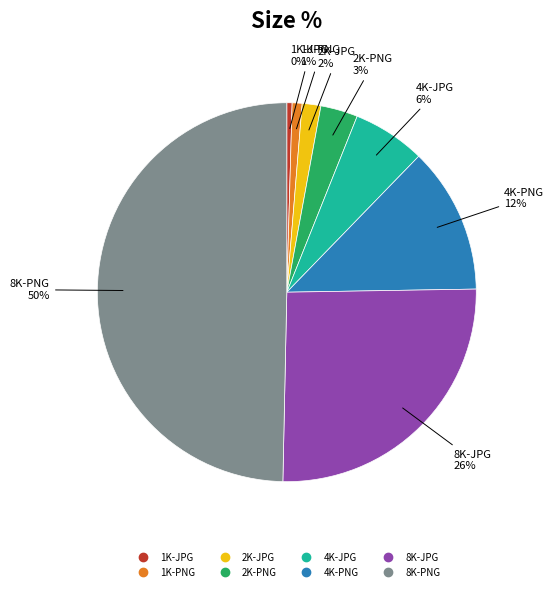

To the nearest percent, what is the average slice percentage?

12%